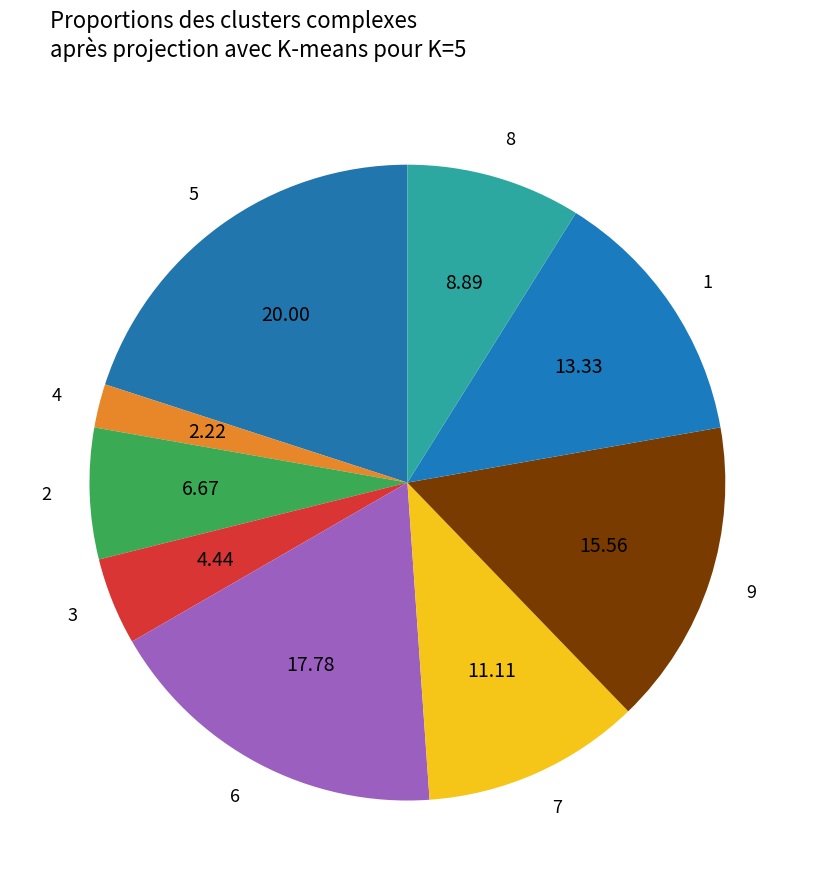

Does any single category account for the majority?

No